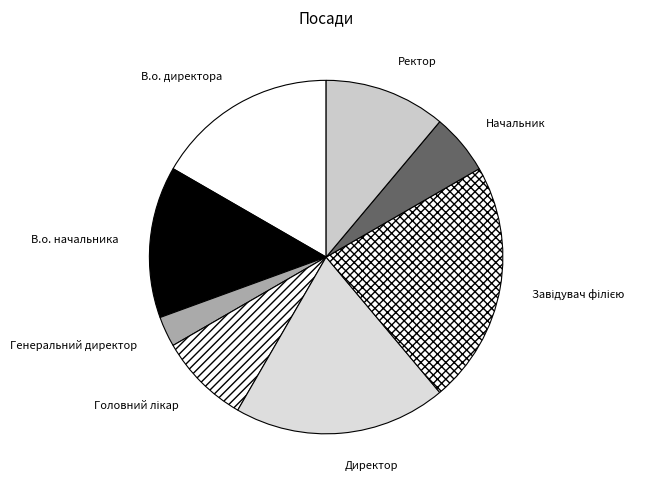

Which category has the smallest portion of the pie?

Генеральний директор